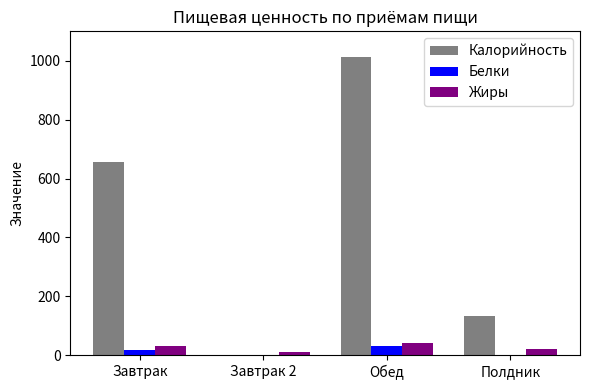

Which series has the largest total across all categories?

Калорийность